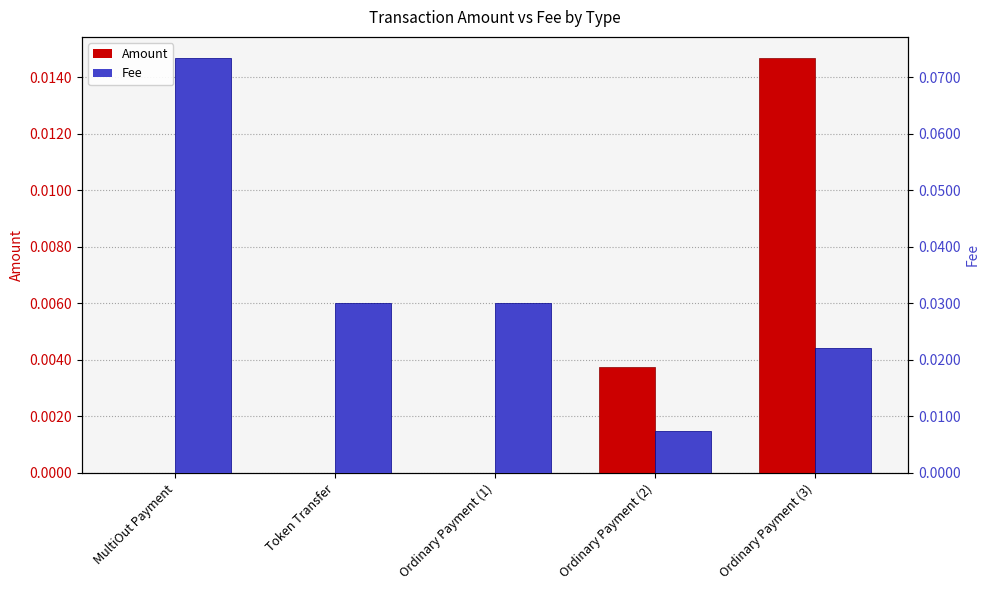

How many series are shown in this chart?

2